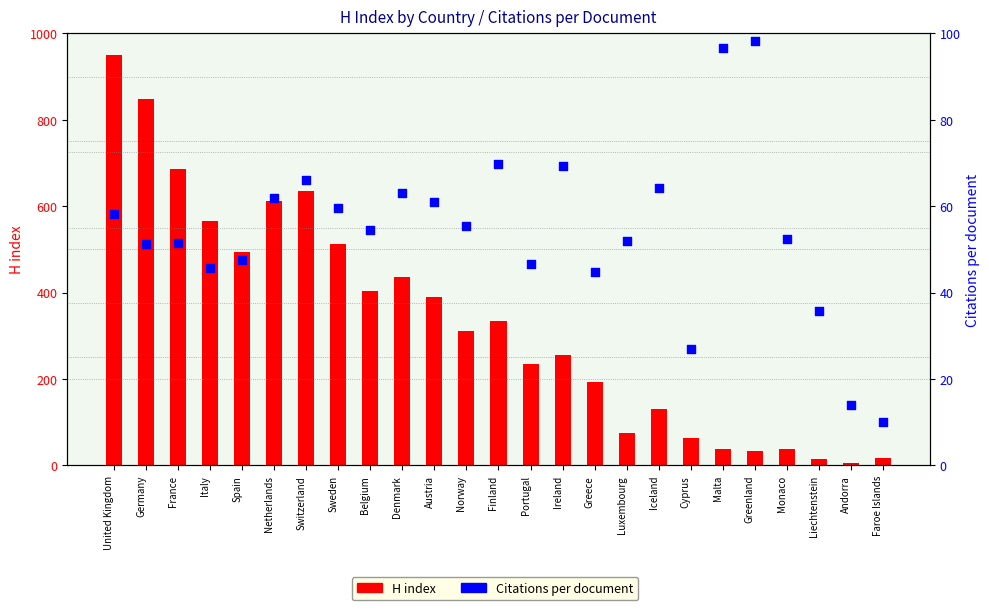

At which category is the sum across all series the highest?

United Kingdom